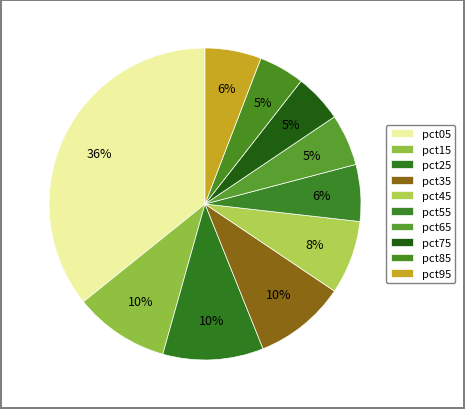

Count the number of slices in the pie.

10